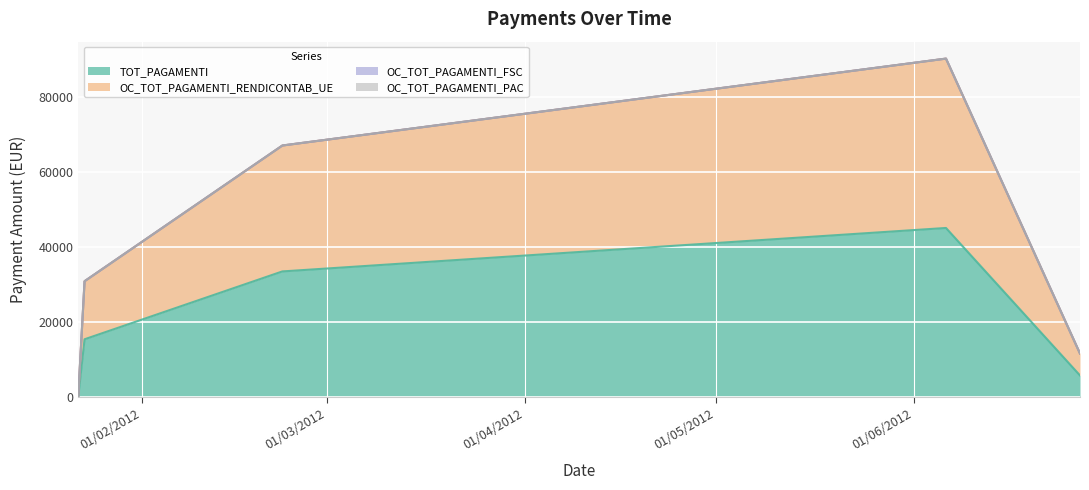

What is the value of the OC_TOT_PAGAMENTI_RENDICONTAB_UE point at the 3rd from the left?

66966.9